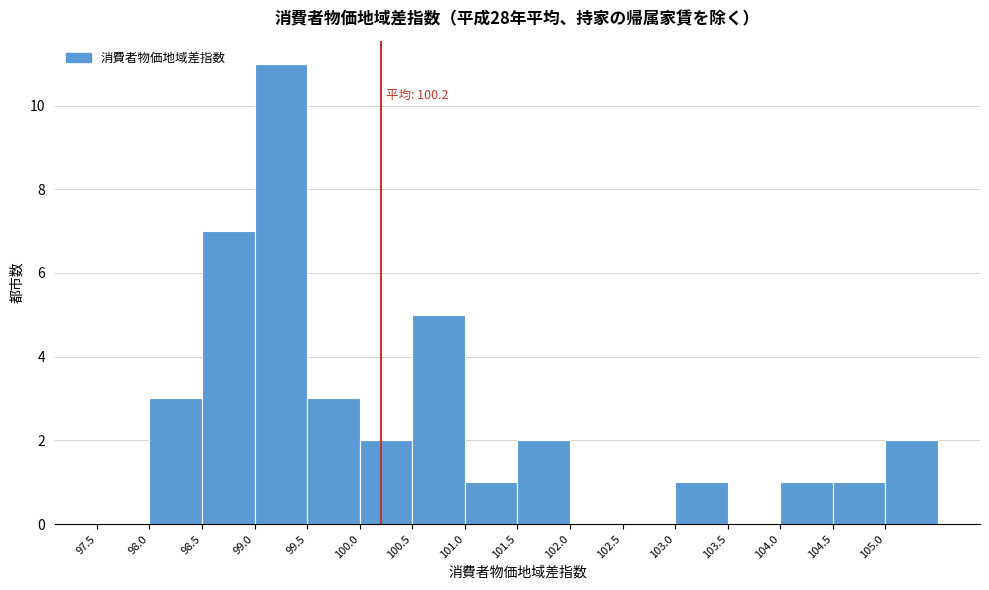

Over which range of the x-axis is the bar tallest?

99.0 to 99.5